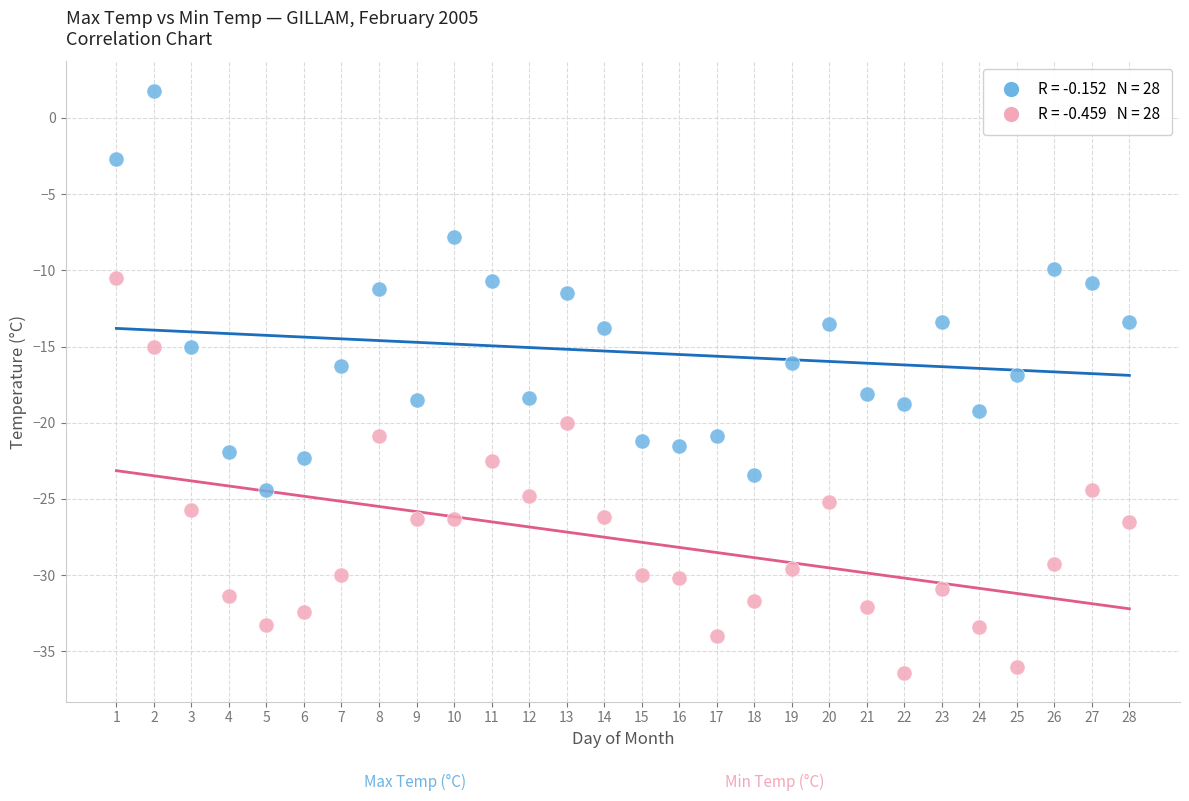

Across all data points, what is the range of X values (max minus min)?

27.0